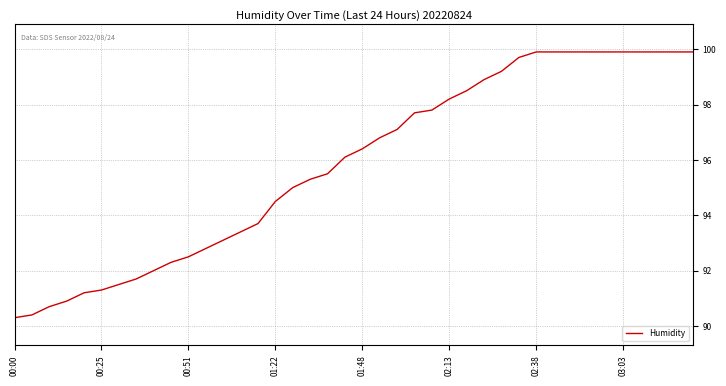

What is the minimum value shown in the chart?

90.3